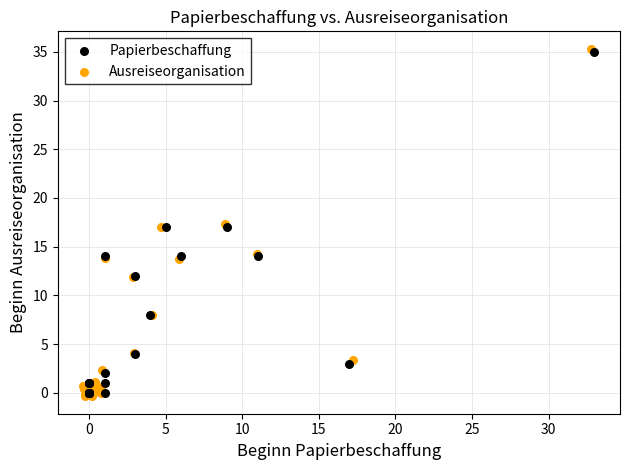

Which series reaches the maximum Y coordinate?

Ausreiseorganisation